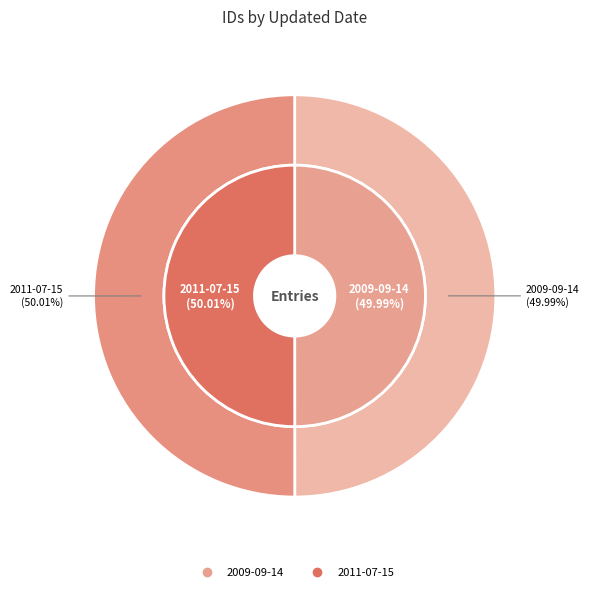

How many segments does this pie chart have?

2